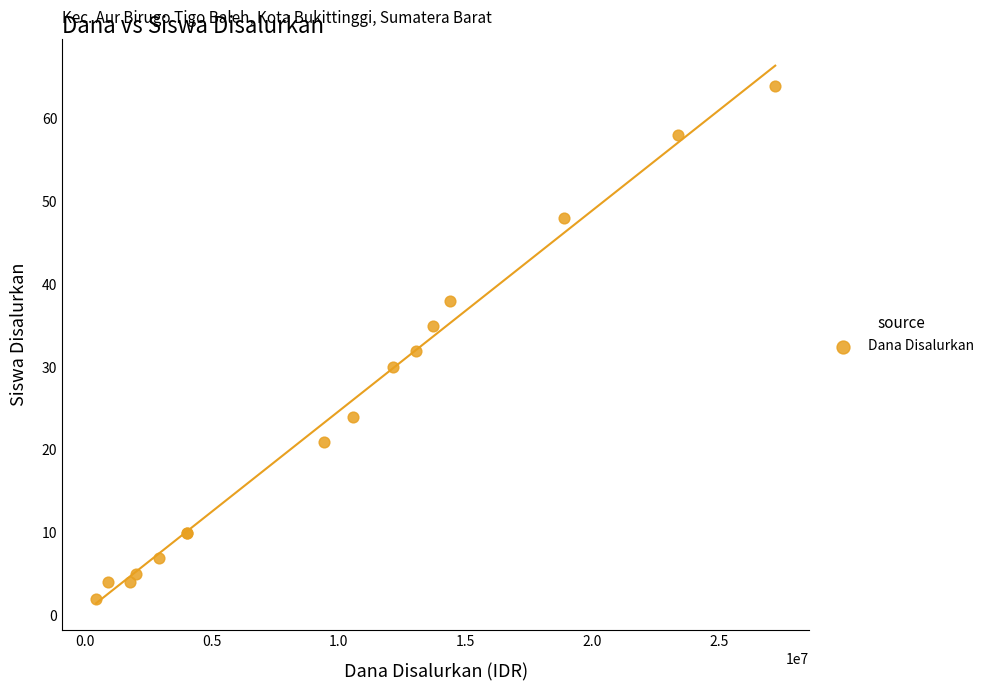

What Y value in the scatter plot is closest to 33?

32